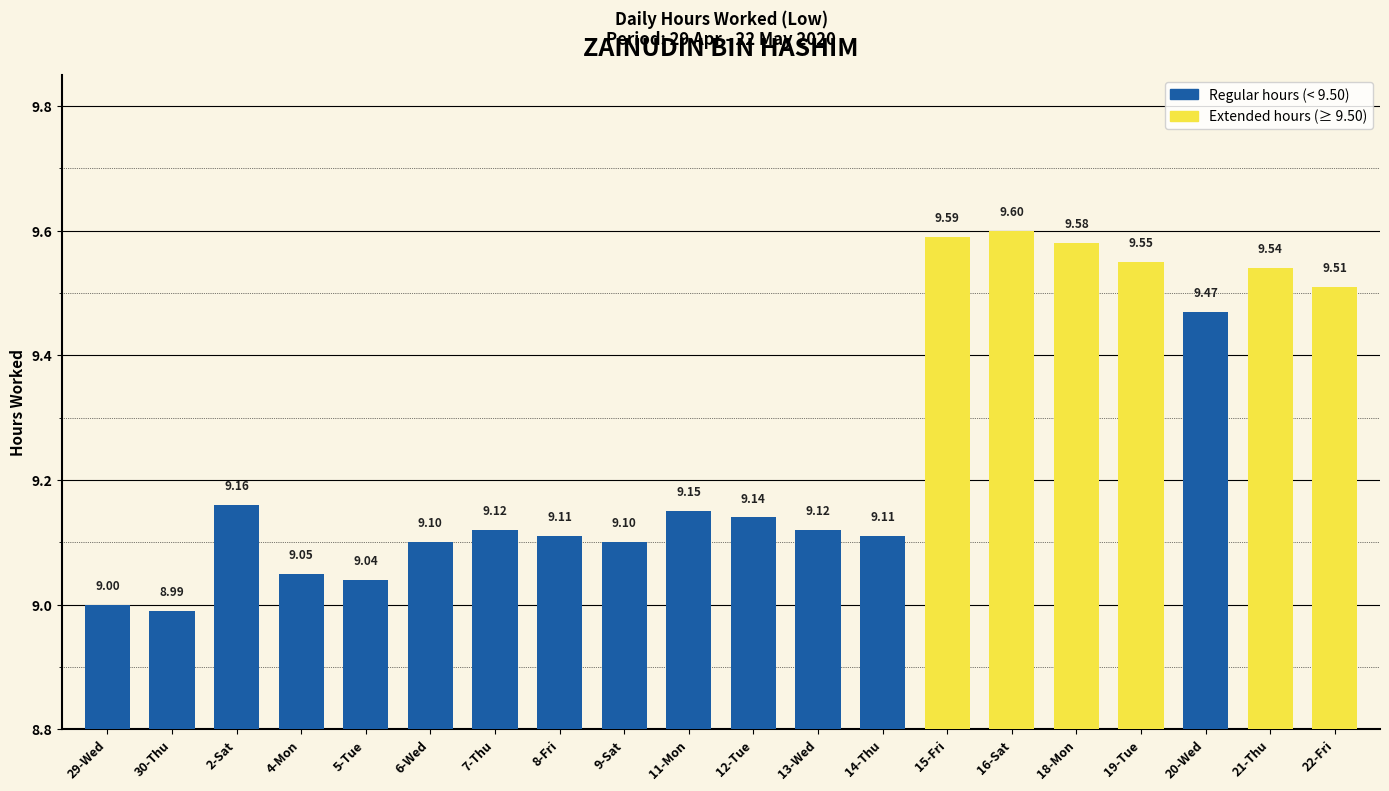

What is the label of the 8th bar from the left?

8-Fri